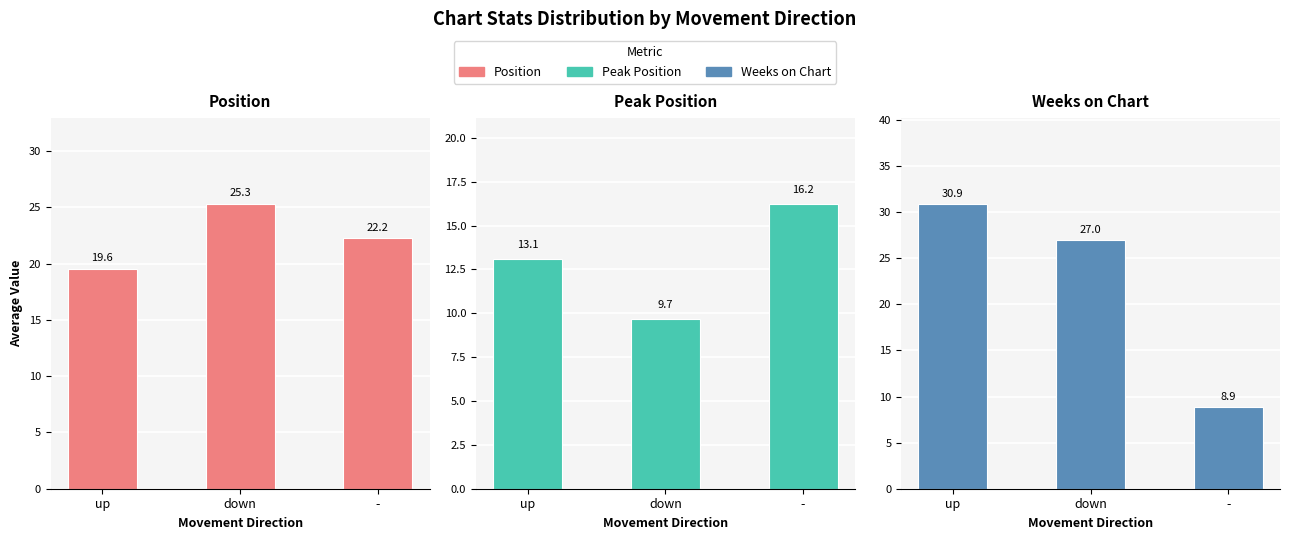

What is the difference between the maximum and minimum values in the Peak Position series?

6.6